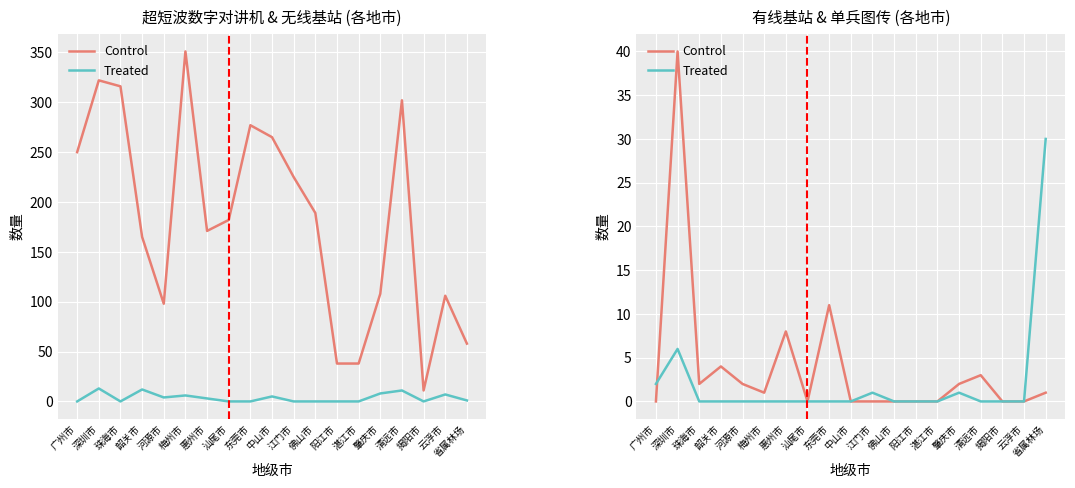

What is the difference between the maximum and minimum values in the Control series?

40